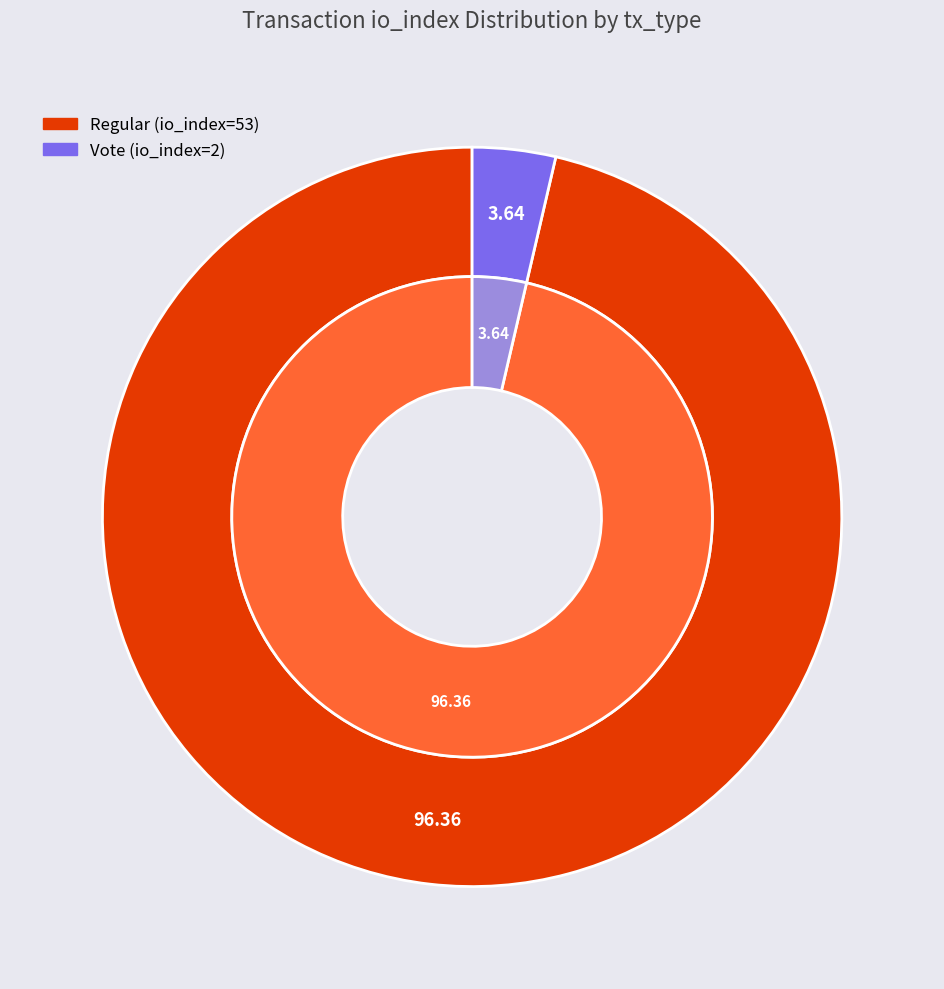

Does Vote (io_index=2) account for over 50% of the chart?

No